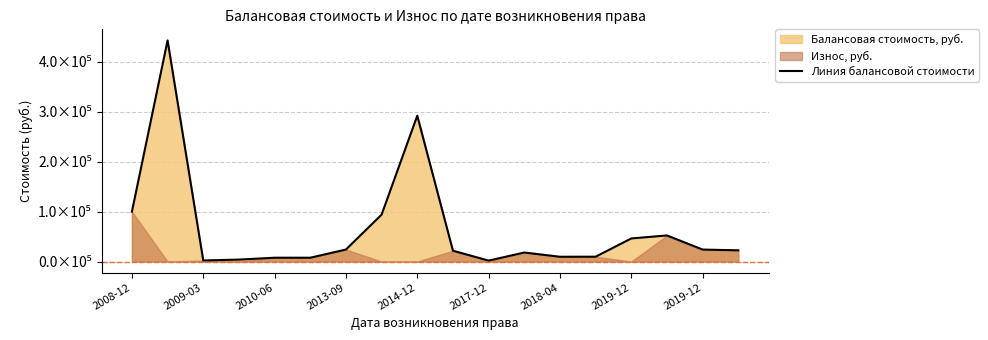

How many values exceed 22390?

8